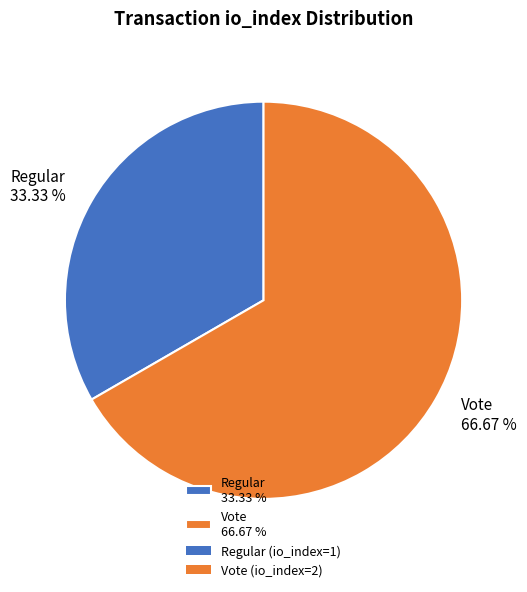

Do Vote 66.67 % and Regular 33.33 % together represent more than half of the pie?

Yes